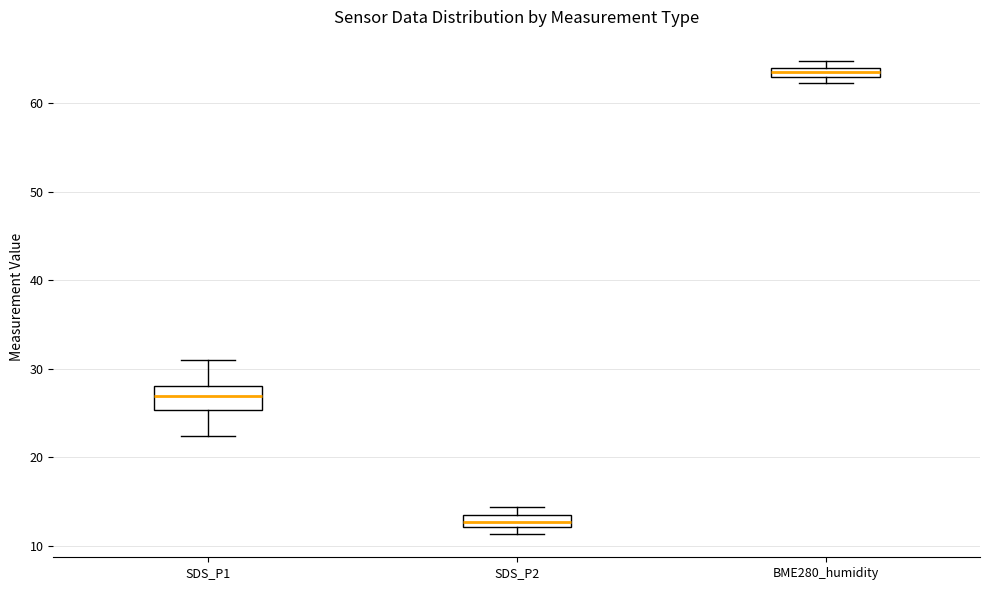

Which box's median line is the highest?

BME280_humidity